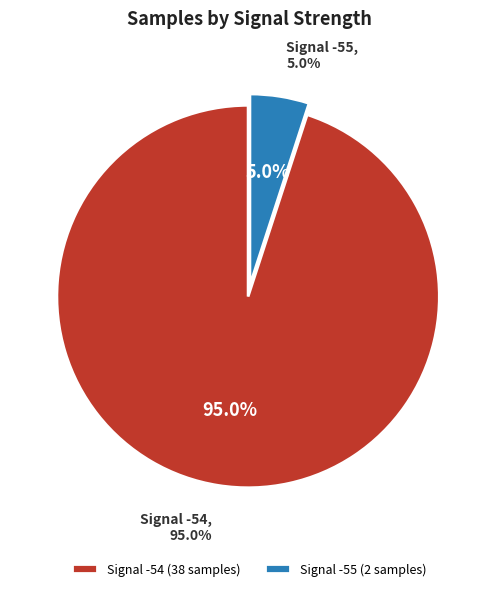

True or false: -54 (00:18) accounts for 1% of the total.

False